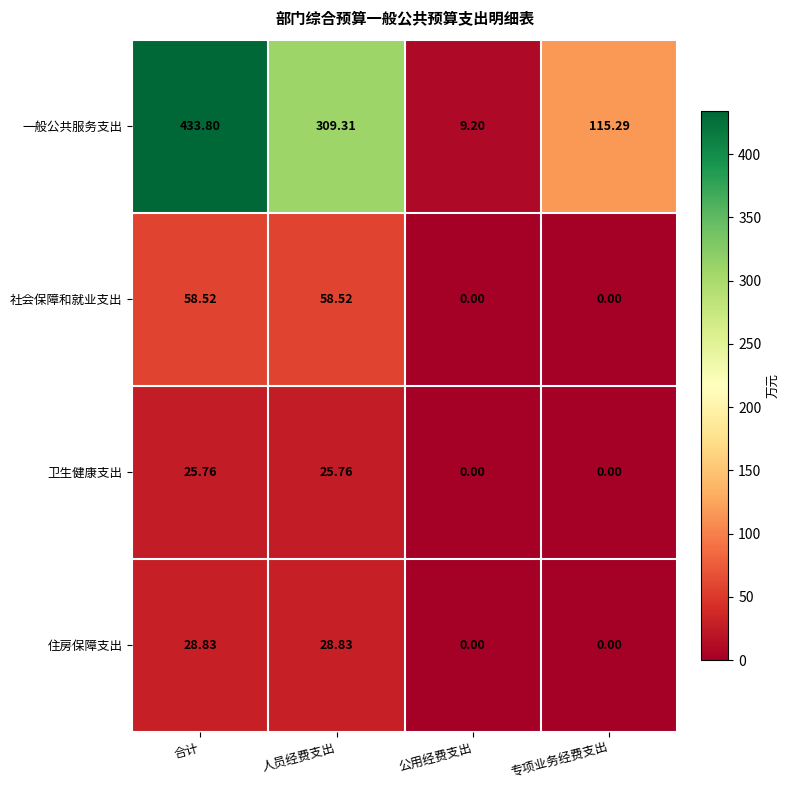

Rank the series by their maximum value, from lowest to highest.

卫生健康支出, 住房保障支出, 社会保障和就业支出, 一般公共服务支出